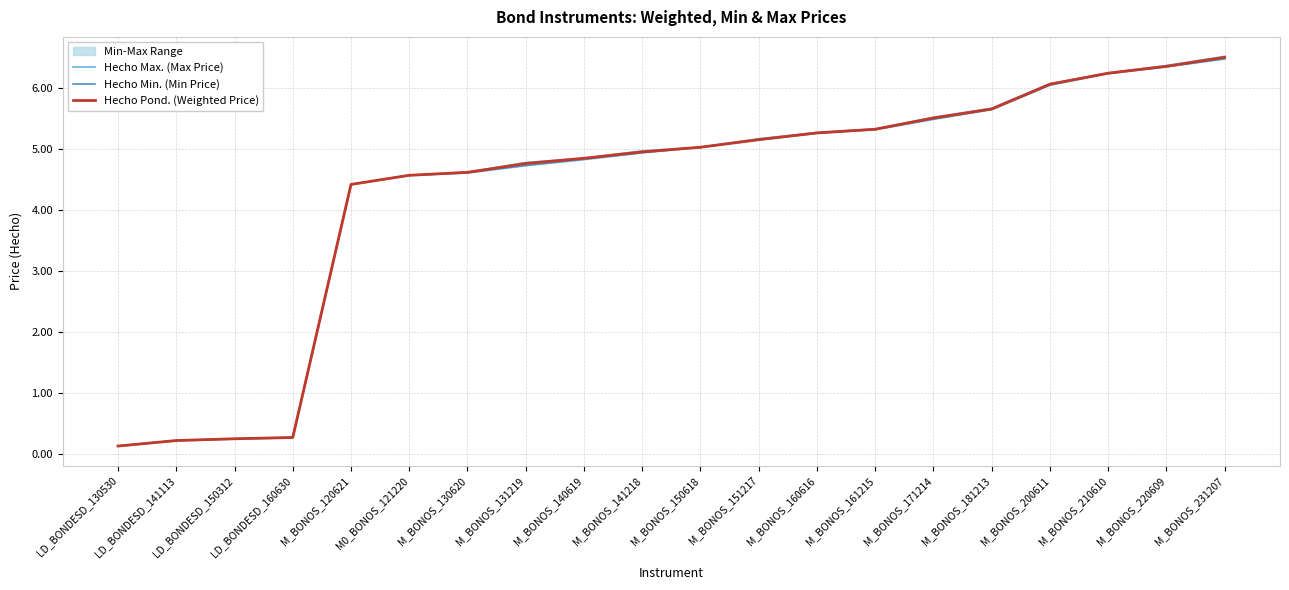

What is the average value of the Hecho Max. (Max Price) series?

4.3